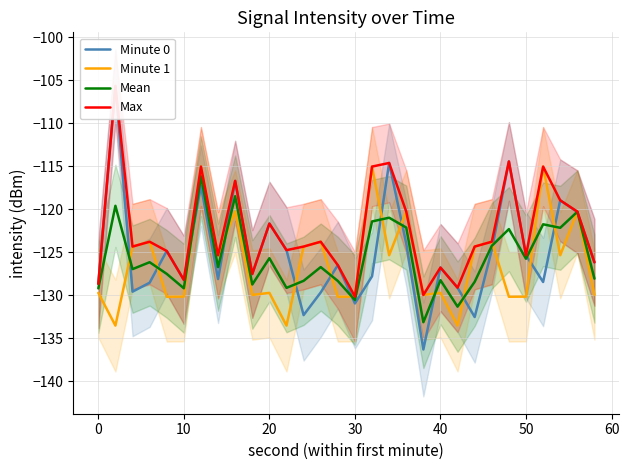

The Minute 1 series shows -65.2 at 40. True or false?

False